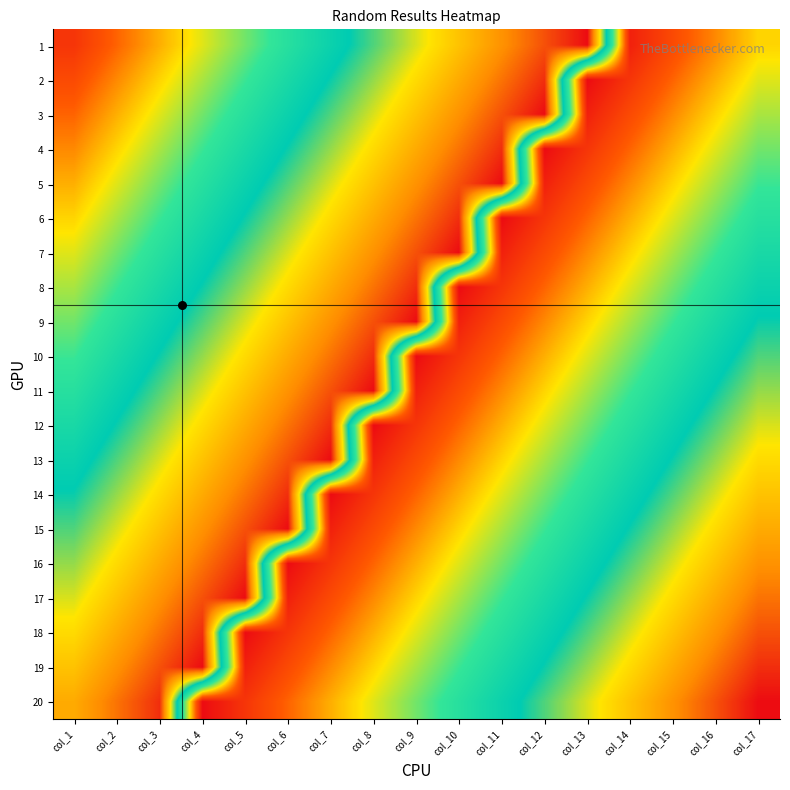

Which series has the widest spread of values?

20